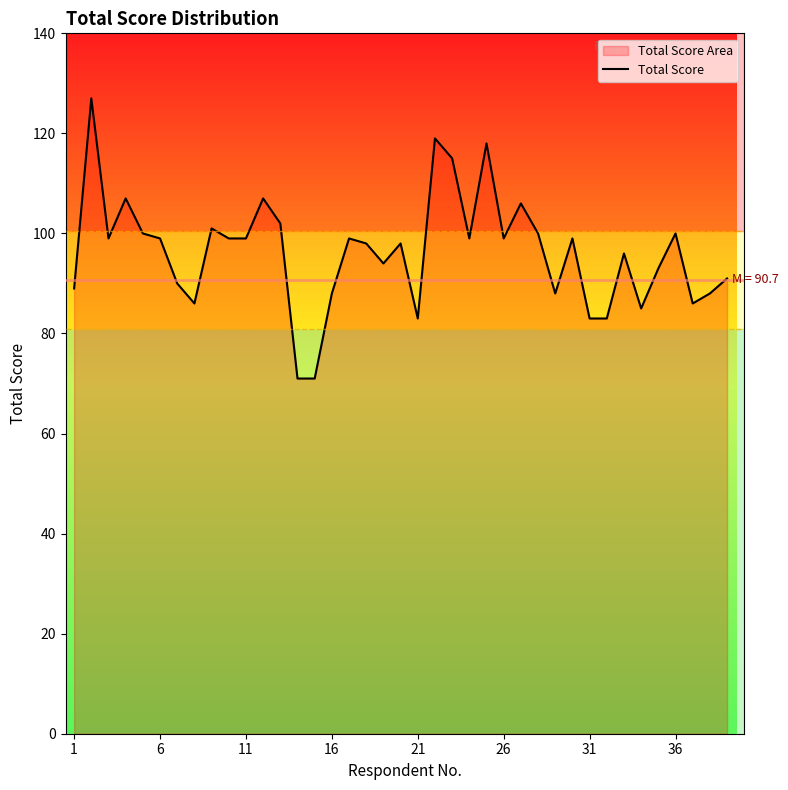

Reading left to right, transcribe all the data shown in this chart.

89	127	99	107	100	99	90	86	101	99	99	107	102	71	71	88	99	98	94	98	83	119	115	99	118	99	106	100	88	99	83	83	96	85	93	100	86	88	91